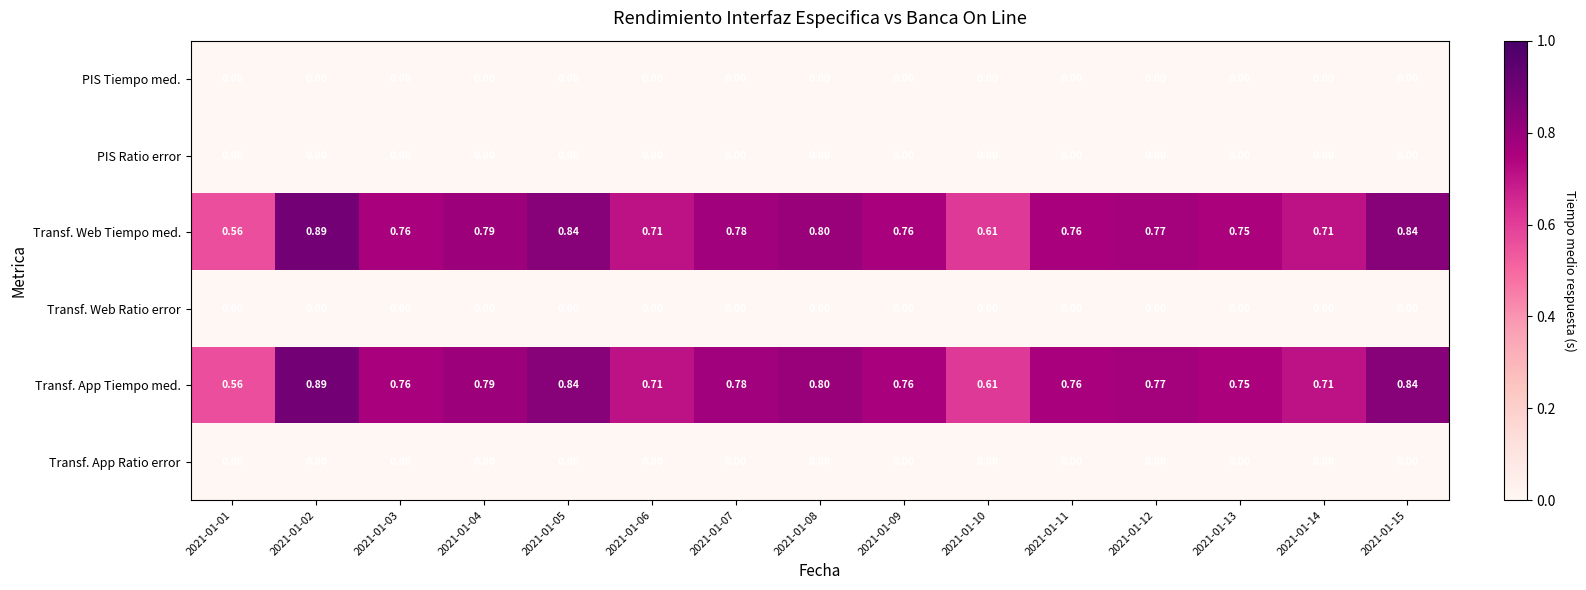

Reading left to right, list all the values displayed in this chart.

PIS Tiempo med.: 2021-01-01=0.0	2021-01-02=0.0	2021-01-03=0.0	2021-01-04=0.0	2021-01-05=0.0	2021-01-06=0.0	2021-01-07=0.0	2021-01-08=0.0	2021-01-09=0.0	2021-01-10=0.0	2021-01-11=0.0	2021-01-12=0.0	2021-01-13=0.0	2021-01-14=0.0	2021-01-15=0.0
PIS Ratio error: 2021-01-01=0.0	2021-01-02=0.0	2021-01-03=0.0	2021-01-04=0.0	2021-01-05=0.0	2021-01-06=0.0	2021-01-07=0.0	2021-01-08=0.0	2021-01-09=0.0	2021-01-10=0.0	2021-01-11=0.0	2021-01-12=0.0	2021-01-13=0.0	2021-01-14=0.0	2021-01-15=0.0
Transf. Web Tiempo med.: 2021-01-01=0.6	2021-01-02=0.9	2021-01-03=0.8	2021-01-04=0.8	2021-01-05=0.8	2021-01-06=0.7	2021-01-07=0.8	2021-01-08=0.8	2021-01-09=0.8	2021-01-10=0.6	2021-01-11=0.8	2021-01-12=0.8	2021-01-13=0.8	2021-01-14=0.7	2021-01-15=0.8
Transf. Web Ratio error: 2021-01-01=0.0	2021-01-02=0.0	2021-01-03=0.0	2021-01-04=0.0	2021-01-05=0.0	2021-01-06=0.0	2021-01-07=0.0	2021-01-08=0.0	2021-01-09=0.0	2021-01-10=0.0	2021-01-11=0.0	2021-01-12=0.0	2021-01-13=0.0	2021-01-14=0.0	2021-01-15=0.0
Transf. App Tiempo med.: 2021-01-01=0.6	2021-01-02=0.9	2021-01-03=0.8	2021-01-04=0.8	2021-01-05=0.8	2021-01-06=0.7	2021-01-07=0.8	2021-01-08=0.8	2021-01-09=0.8	2021-01-10=0.6	2021-01-11=0.8	2021-01-12=0.8	2021-01-13=0.8	2021-01-14=0.7	2021-01-15=0.8
Transf. App Ratio error: 2021-01-01=0.0	2021-01-02=0.0	2021-01-03=0.0	2021-01-04=0.0	2021-01-05=0.0	2021-01-06=0.0	2021-01-07=0.0	2021-01-08=0.0	2021-01-09=0.0	2021-01-10=0.0	2021-01-11=0.0	2021-01-12=0.0	2021-01-13=0.0	2021-01-14=0.0	2021-01-15=0.0